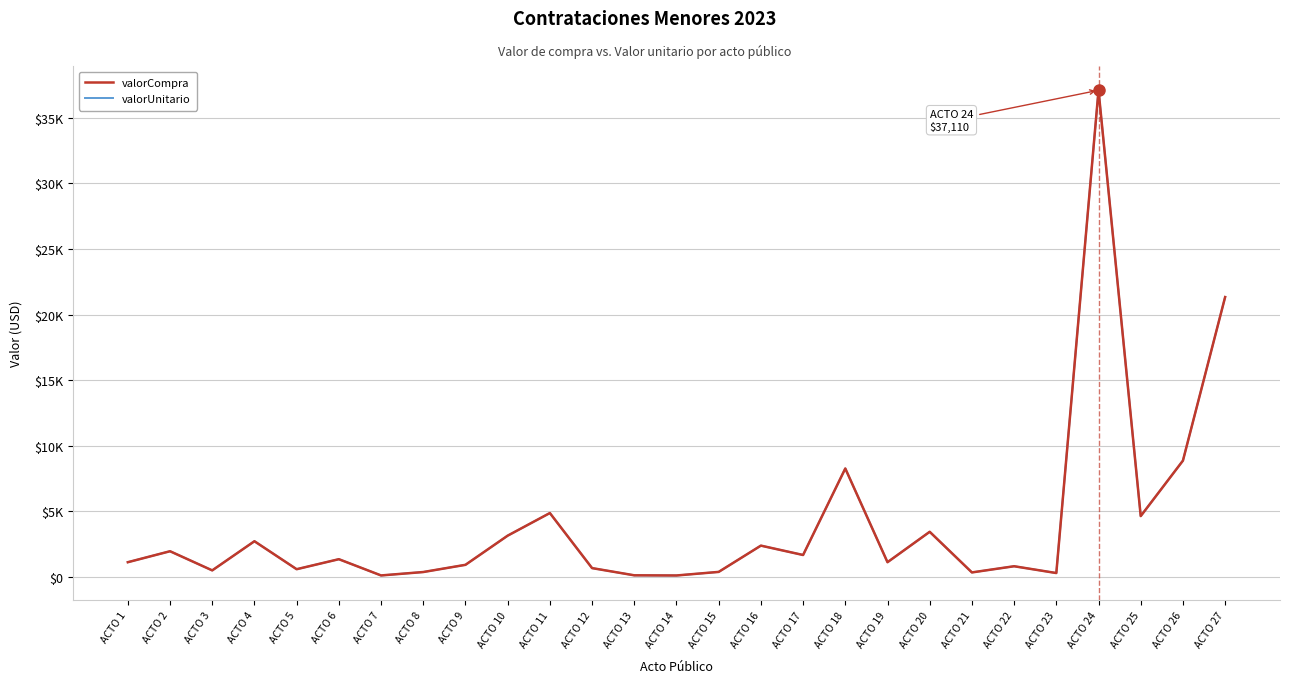

What is the total value across all series at ACTO 6?

2659.7